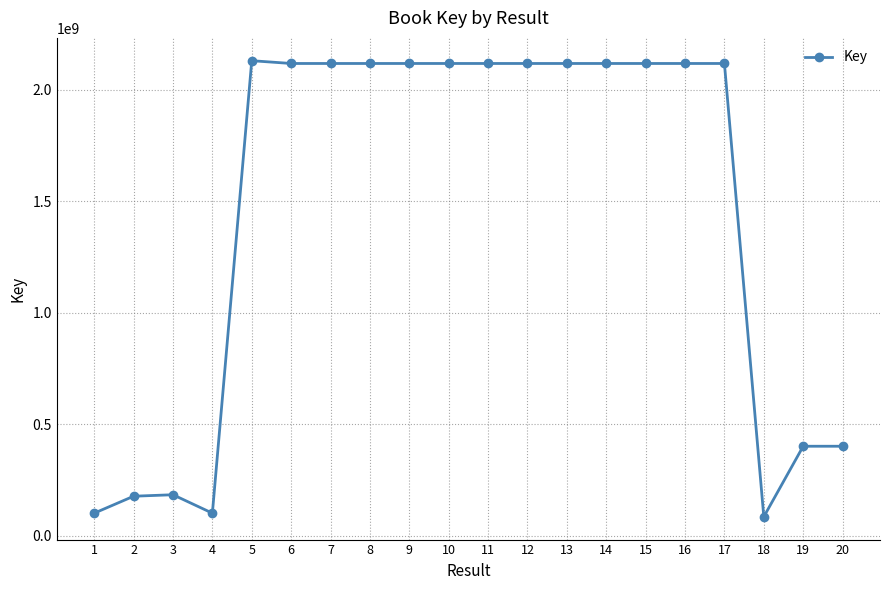

Where is the first local minimum?

4